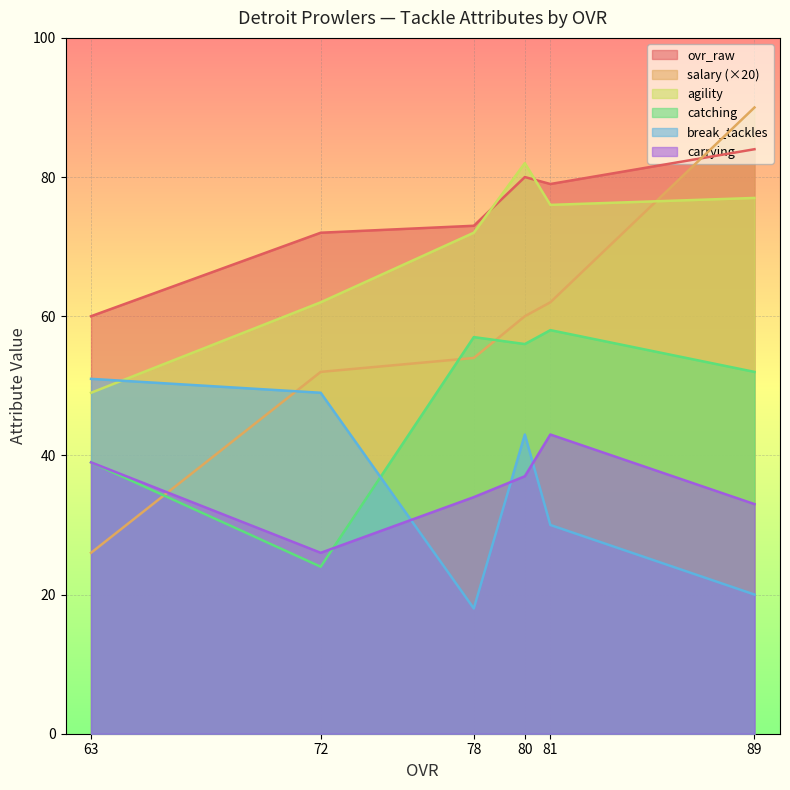

At how many categories does at least one series exceed 46?

6